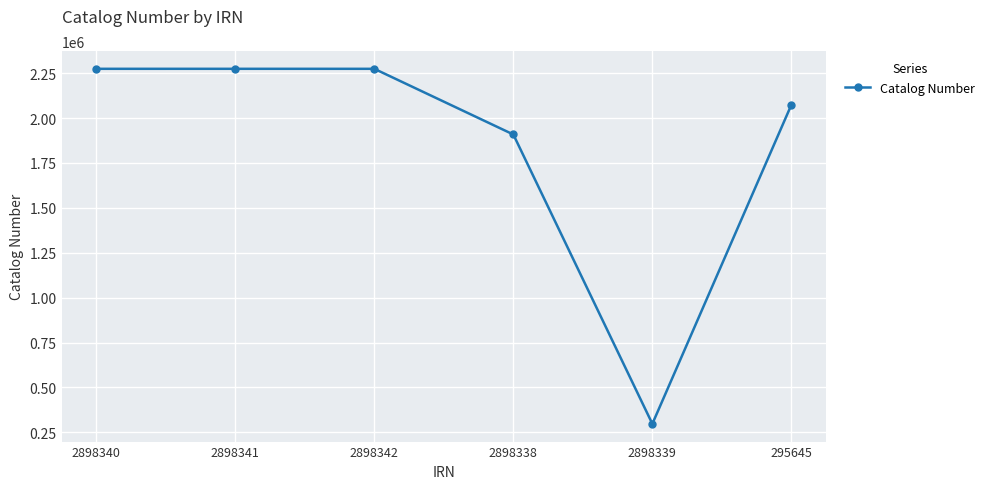

What is the ratio of the value at 2898342 to the value at 2898338?

1.2